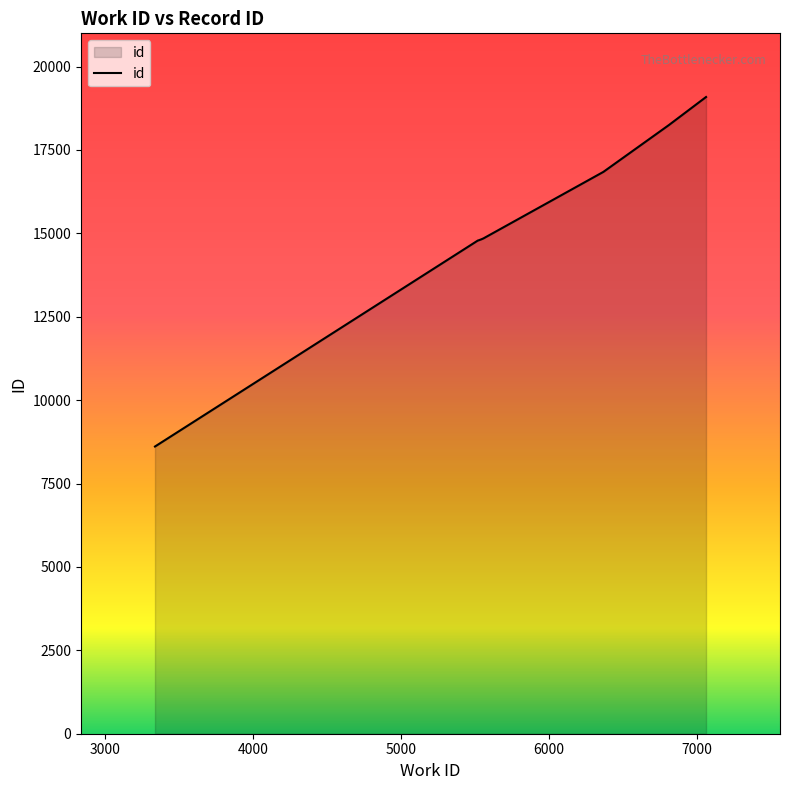

What is the maximum value shown in the chart?

19086